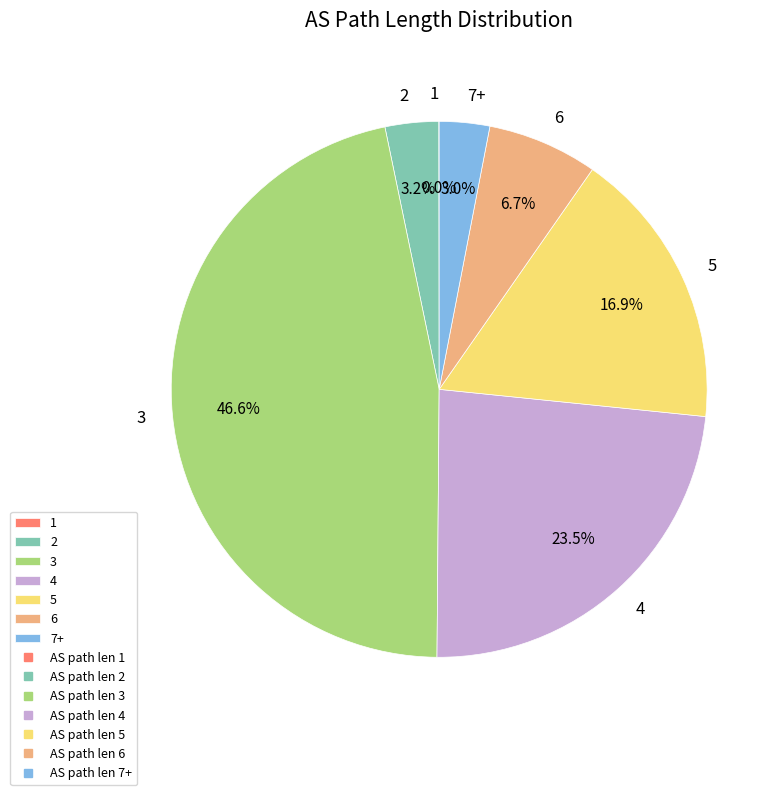

What percentage is NOT represented by 7+?

97.0%